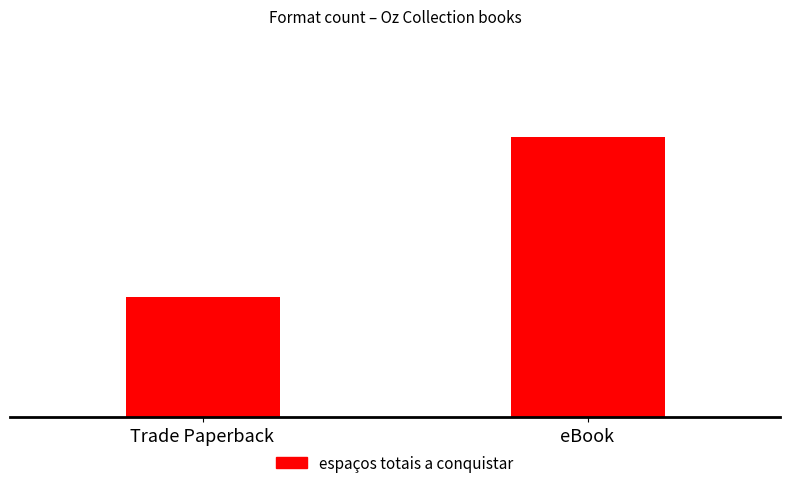

Reading right to left, transcribe all the data shown in this chart.

7	3